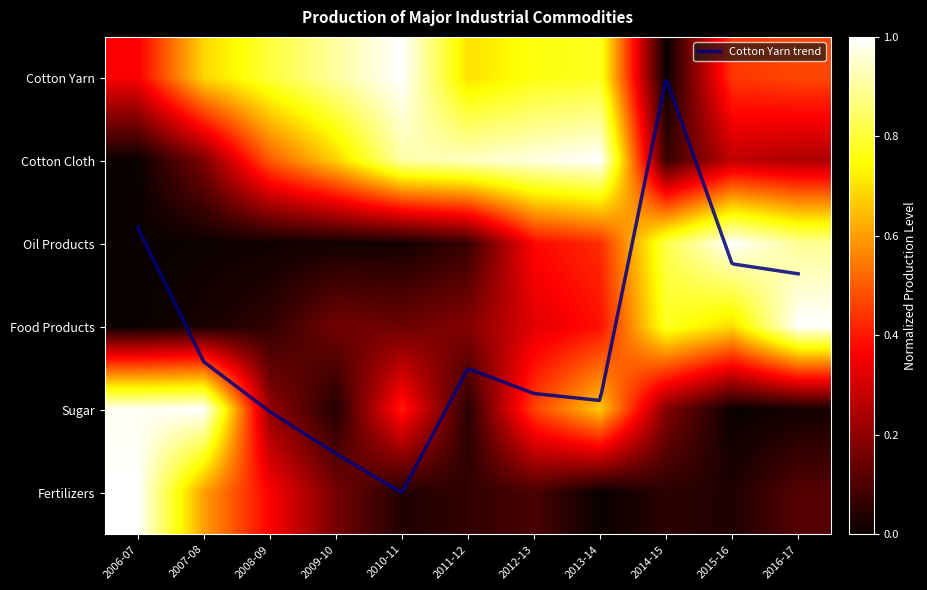

What is the difference between the 2006-07 values at 2007-08 and 2014-15?

0.8